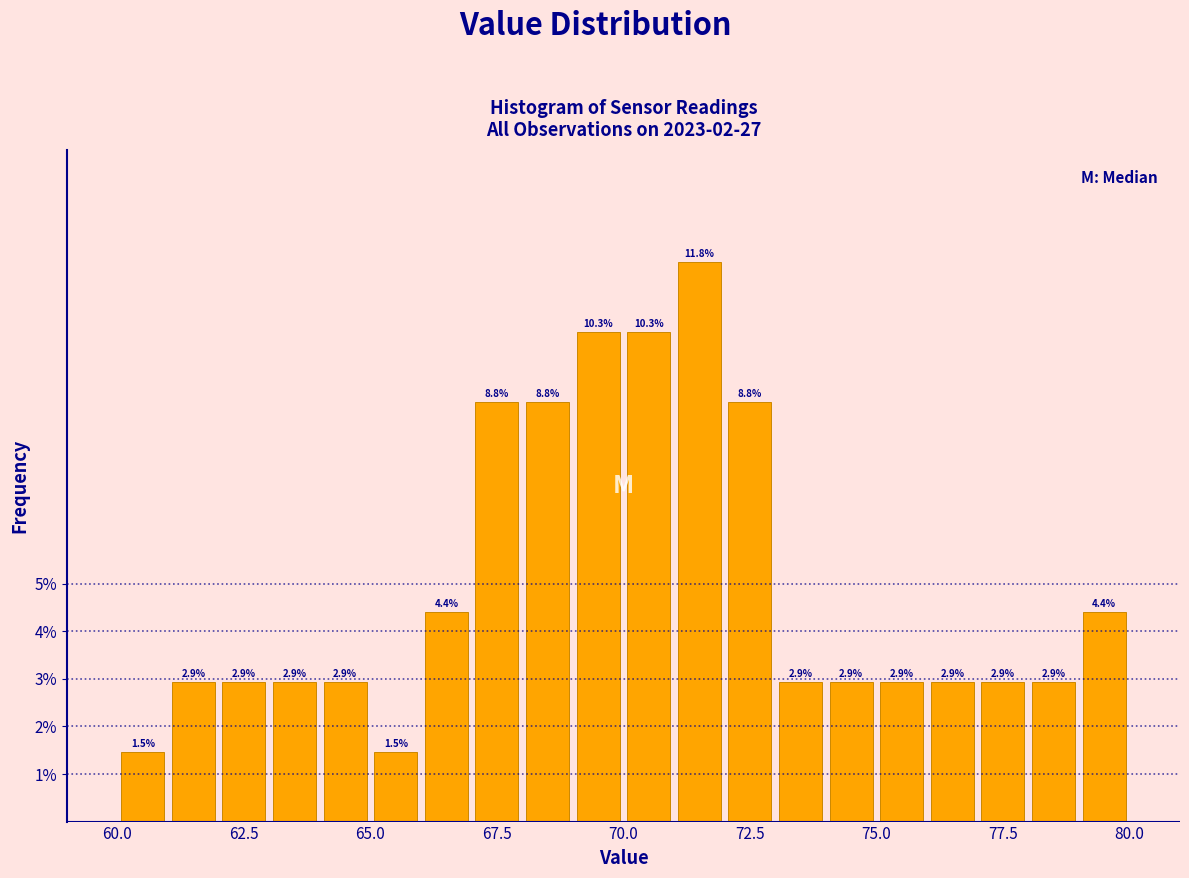

Around what value on the x-axis is the tallest bar? Give the approximate position of its centre, as read against the axis.

71.5